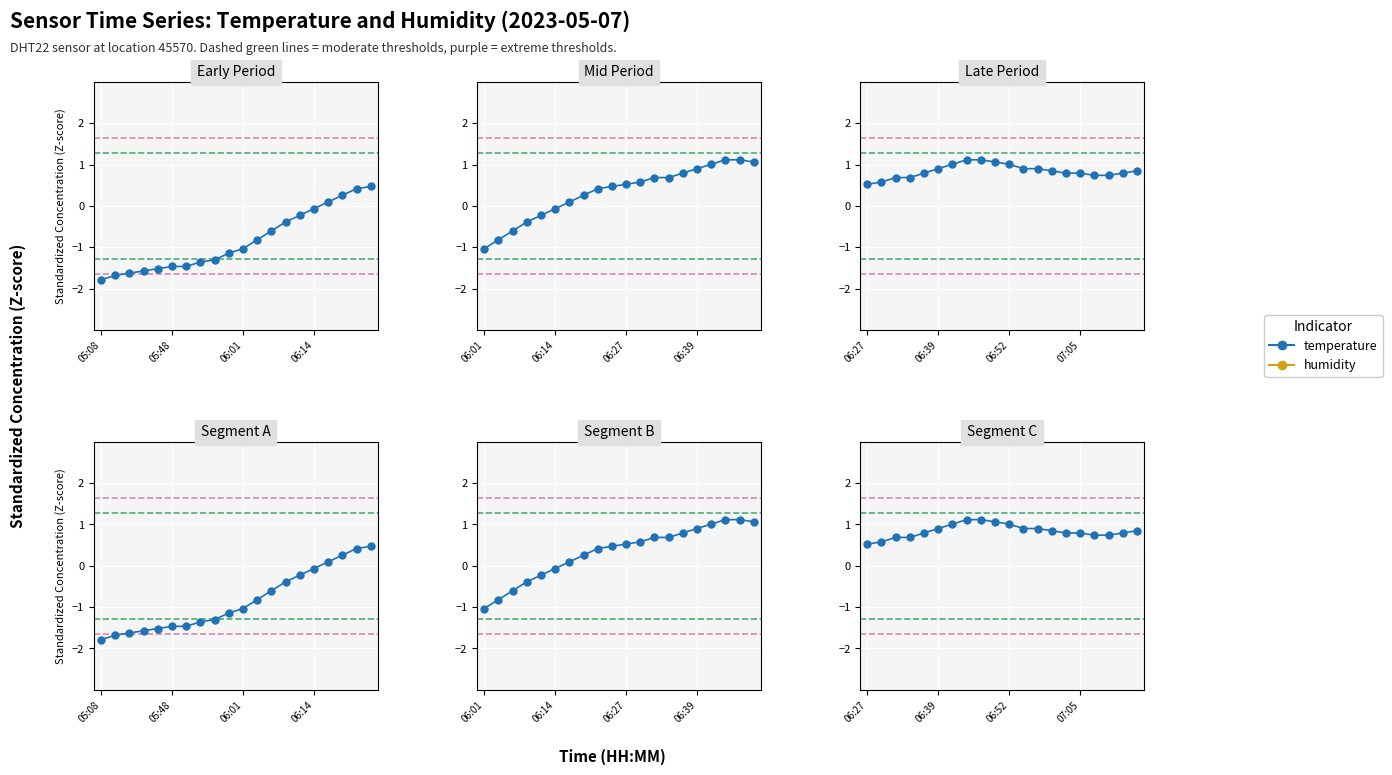

Is the value of temperature at 06:14 greater than the value of humidity at 11?

No